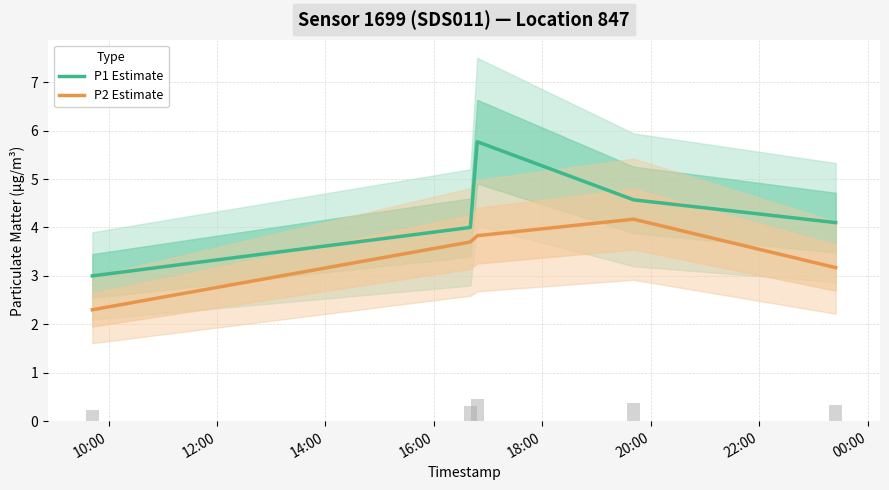

What is the highest value of the P1 Estimate series?

5.8